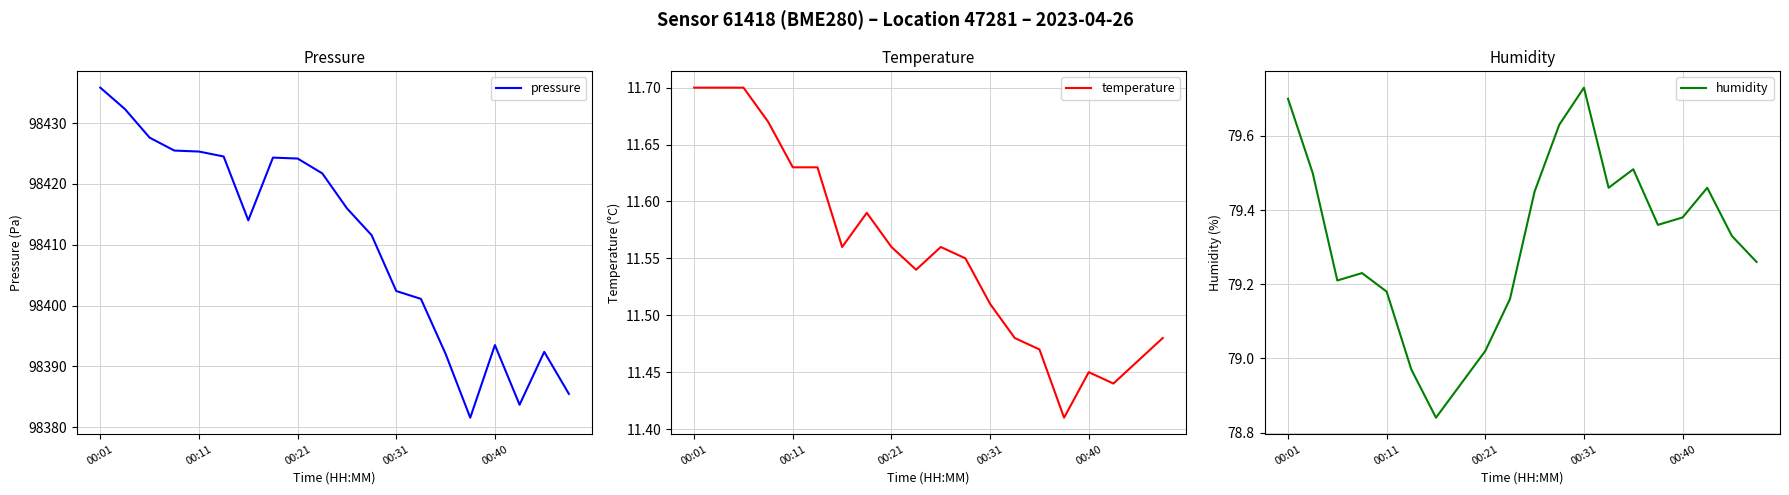

Which category has the lowest value across all series?

15